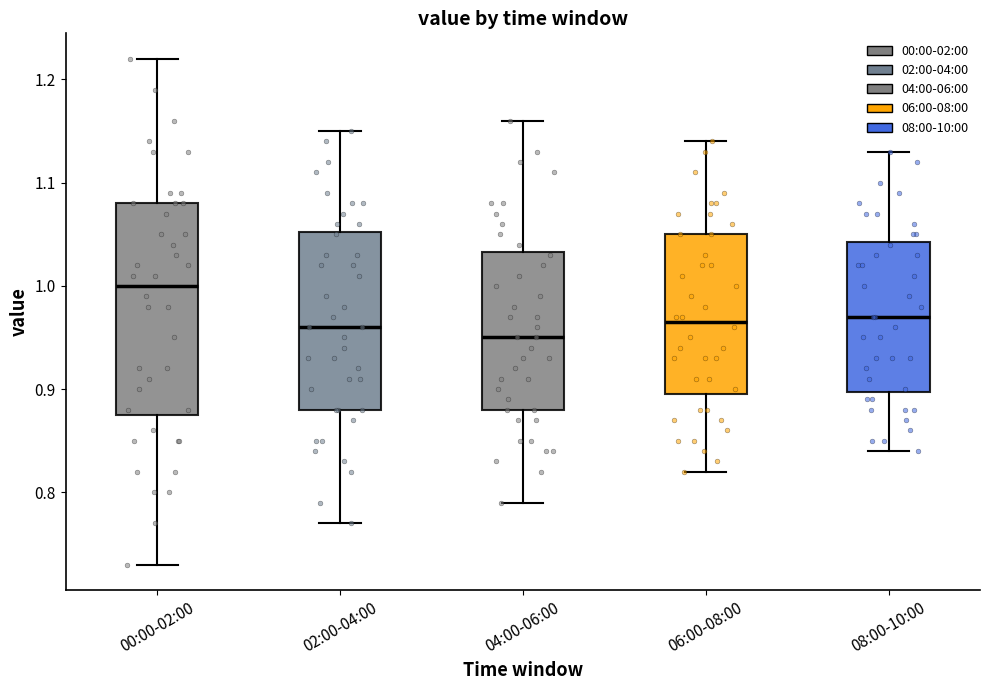

Where does the upper whisker of the box for 00:00-02:00 end on the y-axis? The values are not printed on the chart, so give them approximately, as read against the axis.

1.22